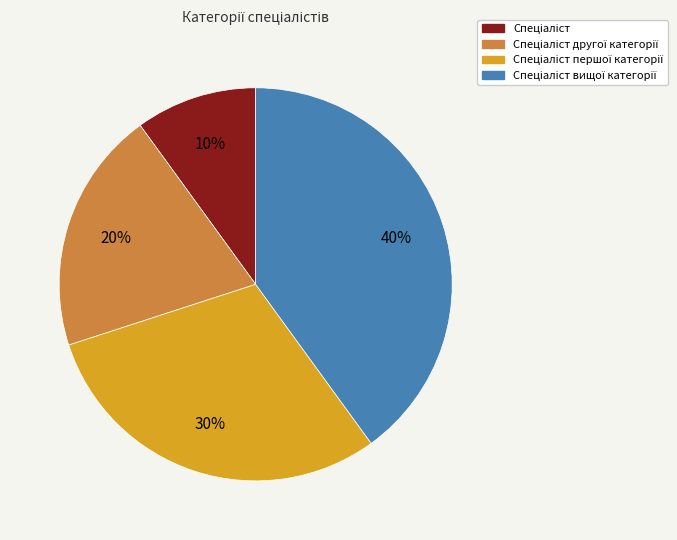

Is there any slice that represents more than half of the pie?

No